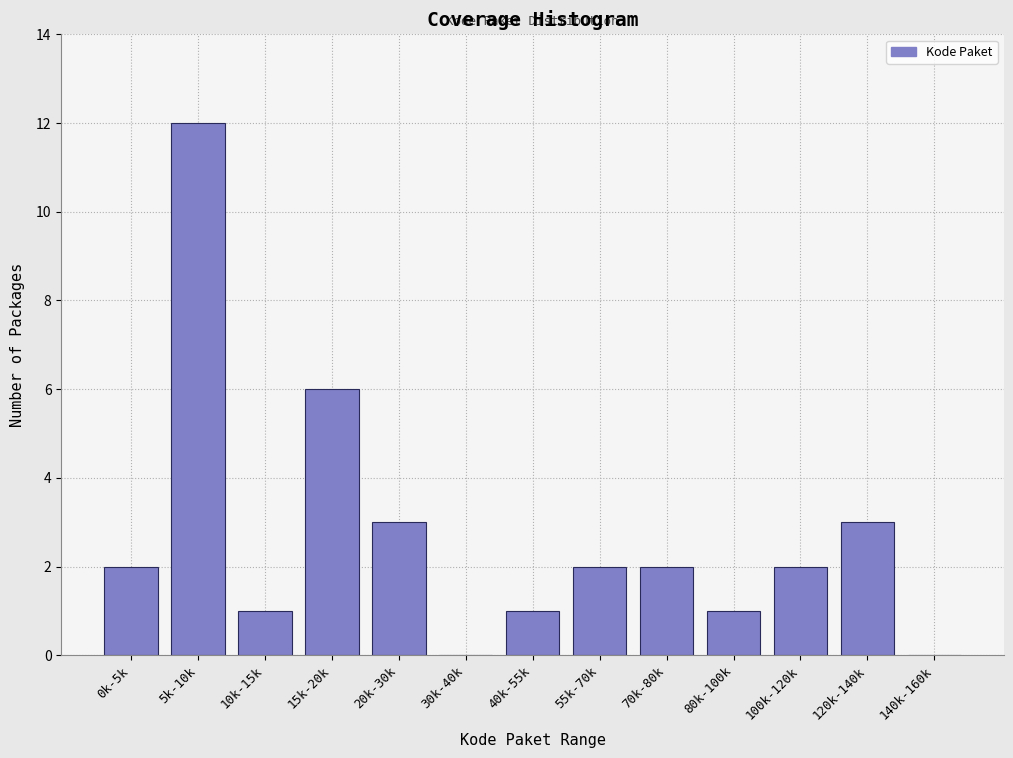

Reading right to left, extract all data points from this chart.

140k-160k=0	120k-140k=3	100k-120k=2	80k-100k=1	70k-80k=2	55k-70k=2	40k-55k=1	30k-40k=0	20k-30k=3	15k-20k=6	10k-15k=1	5k-10k=12	0k-5k=2